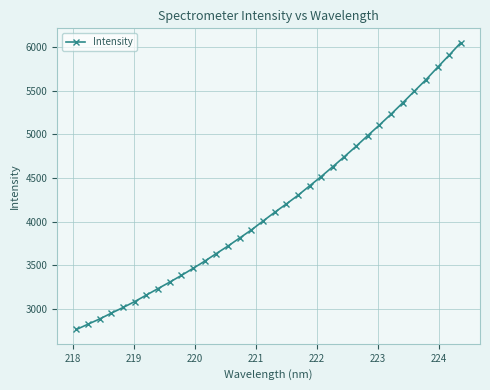

How many values exceed 4105?

17